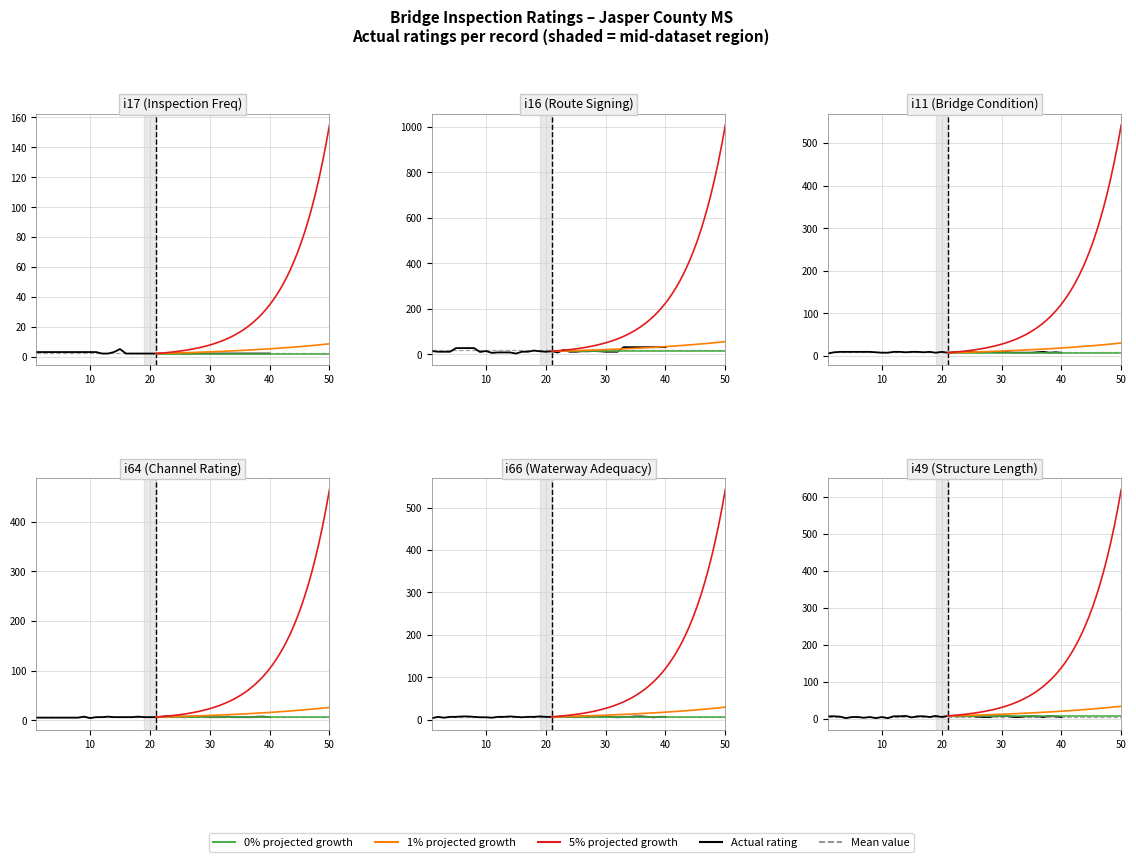

The i16 series shows 31 at 34. True or false?

True